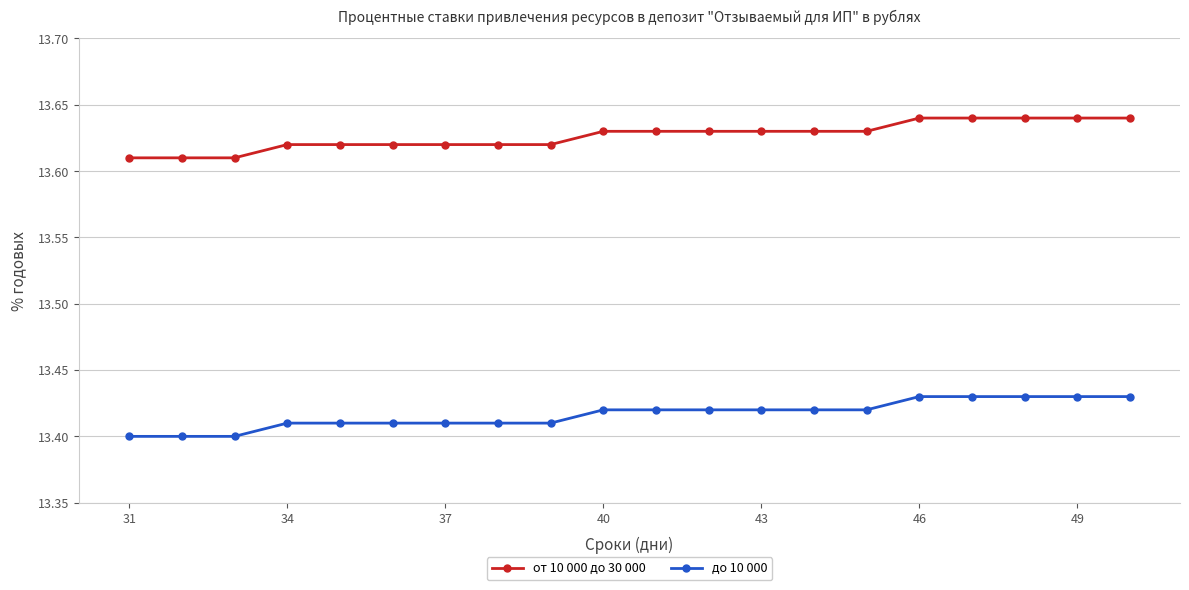

Rank the series by their maximum value, from highest to lowest.

от 10 000 до 30 000, до 10 000